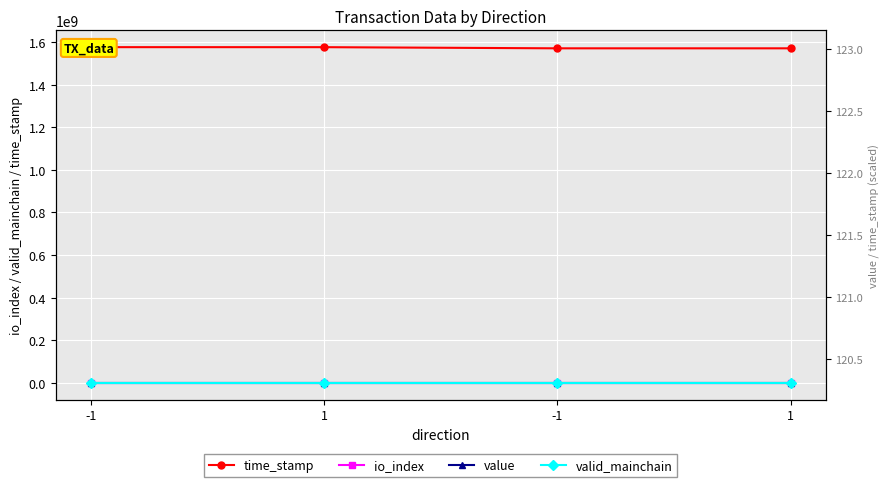

Which series has the largest range (max minus min)?

time_stamp